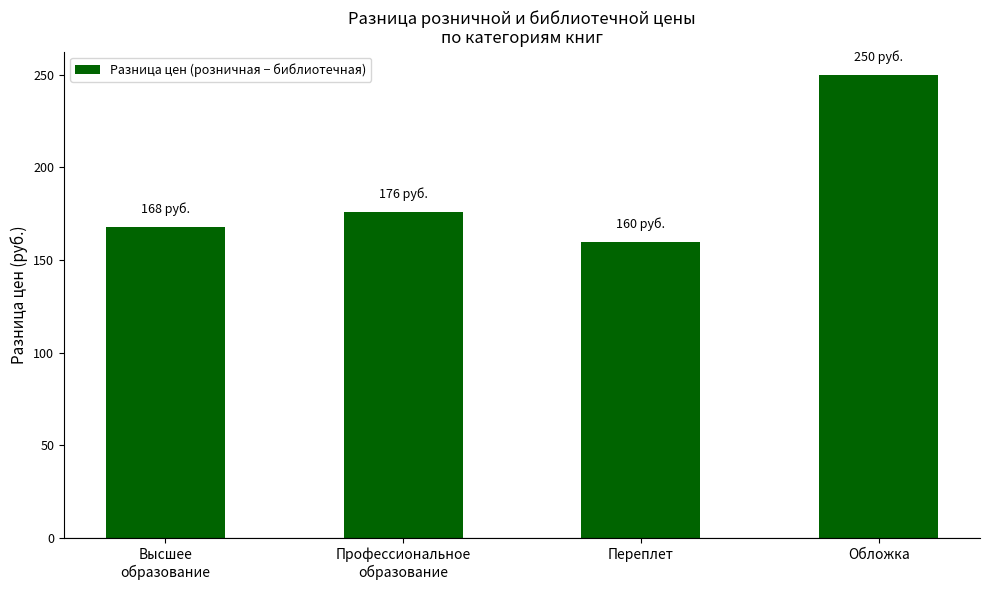

Reading left to right, extract all data points from this chart.

167.8	175.7	160.0	250.0